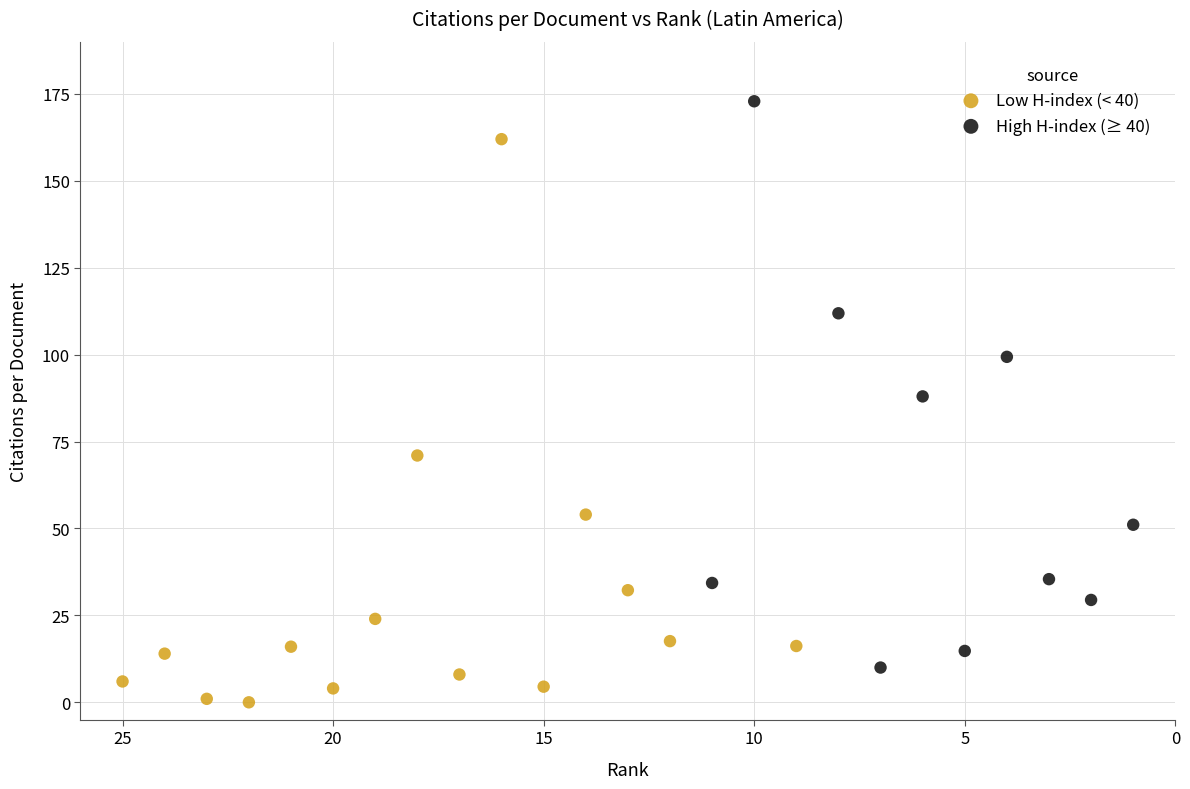

Which series contains the lowest Y value?

Low H-index (< 40)